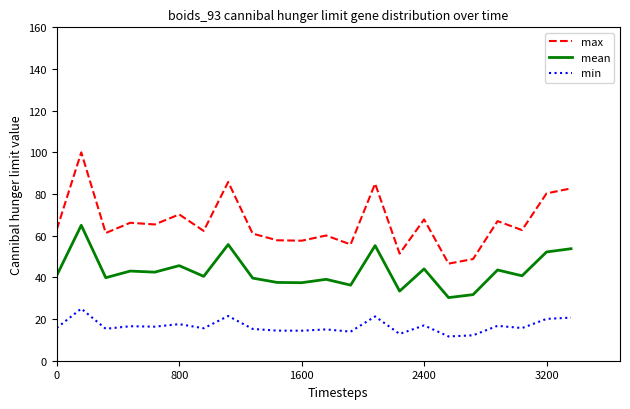

What is the average value of the max series?

66.3